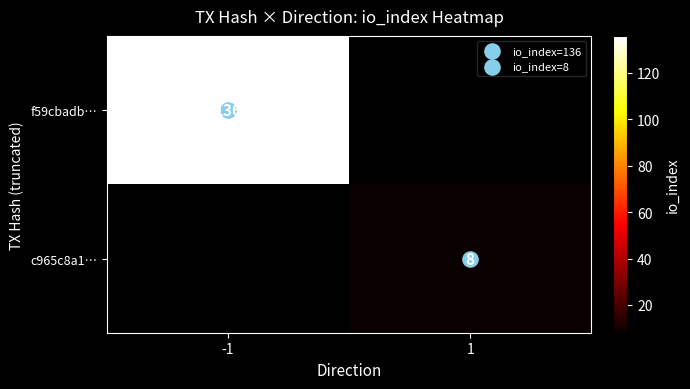

Rank the categories by c965c8a1… value from highest to lowest.

-1, 1